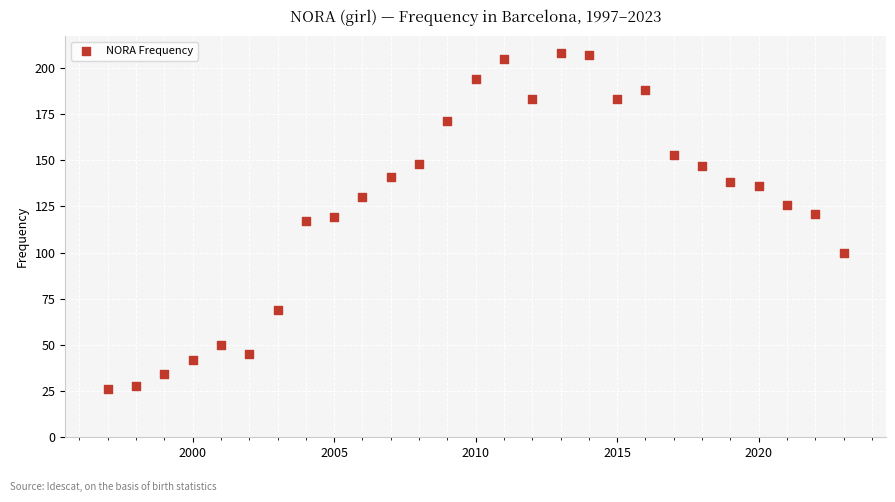

What is the range of Y values (max minus min)?

182